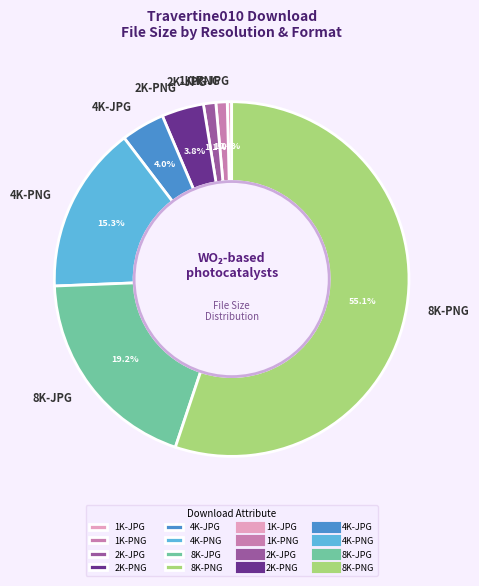

True or false: 4K-JPG accounts for 13% of the total.

False